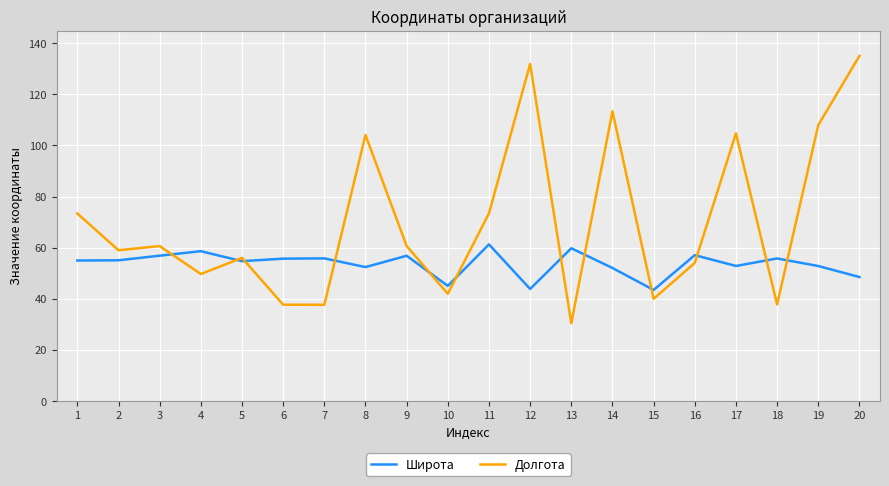

What is the sum of all Широта values?

1072.9